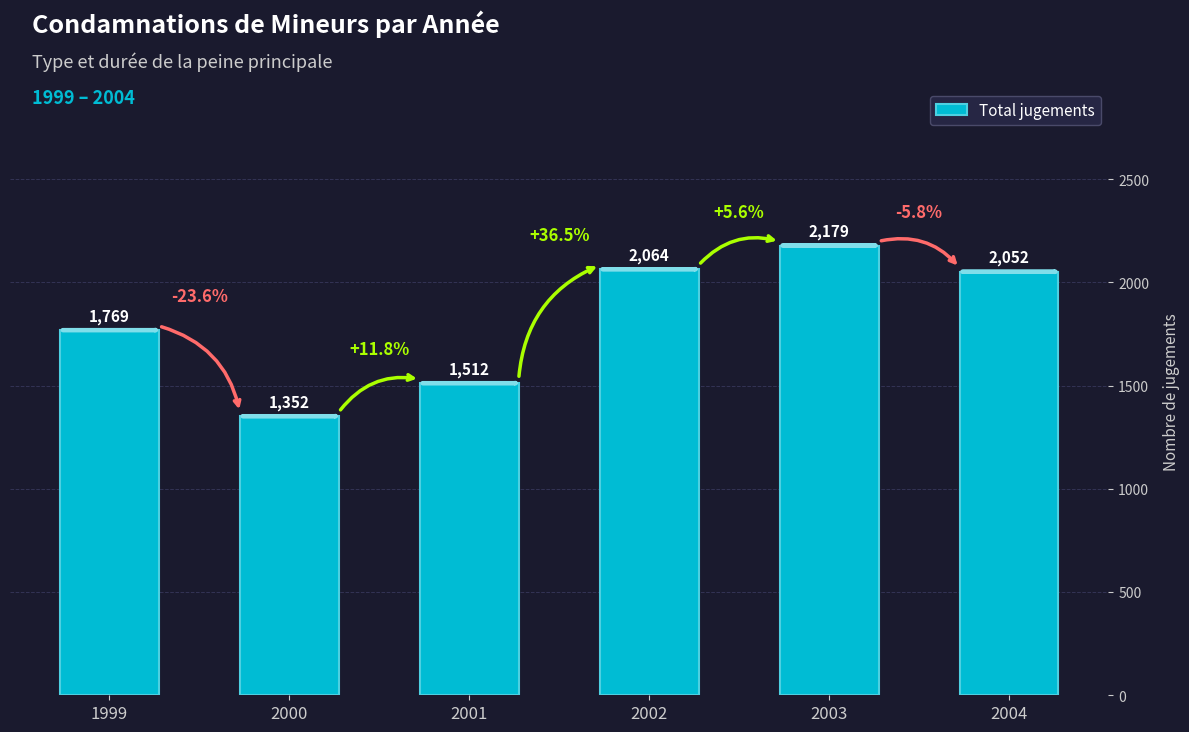

Does the chart contain stacked bars?

No